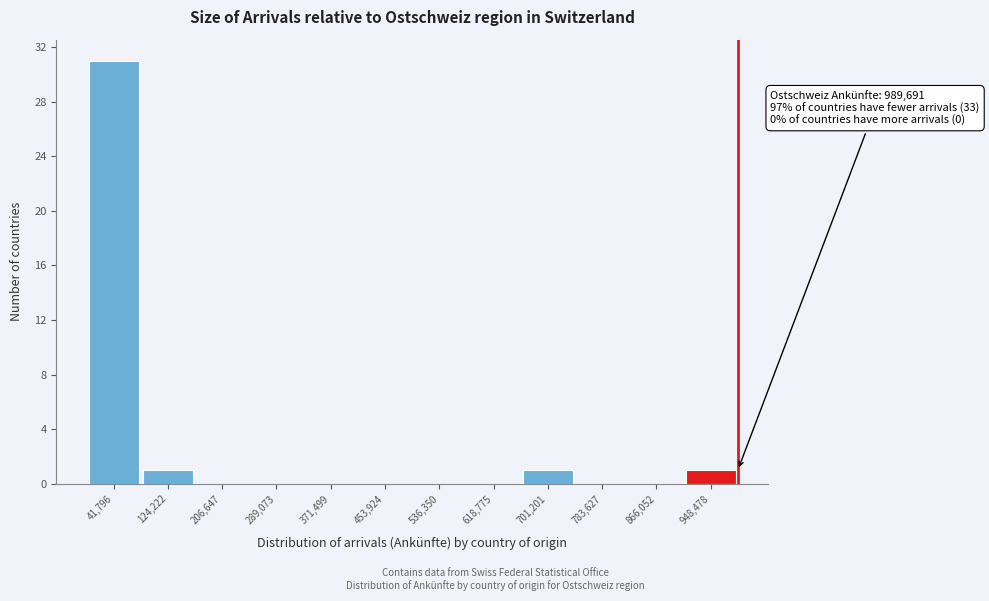

Over which range of the x-axis is the bar tallest?

0 to 80000